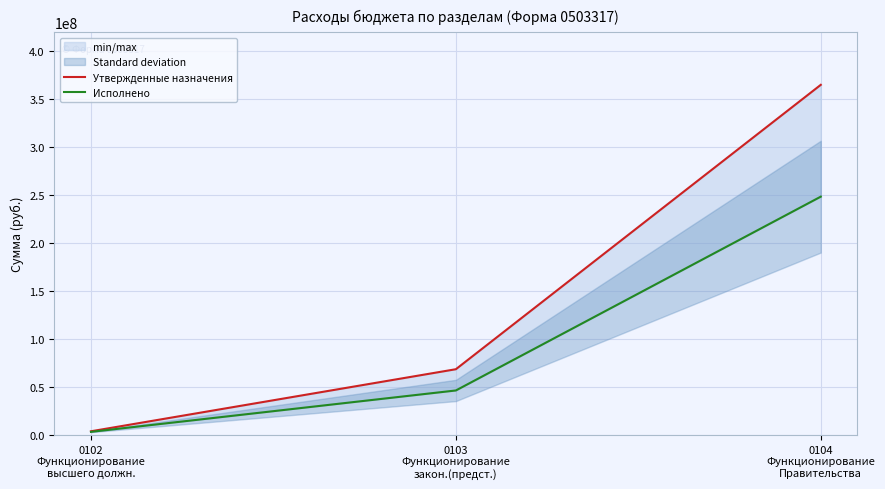

List the series in order of their overall mean, lowest first.

Исполнено, Утвержденные назначения